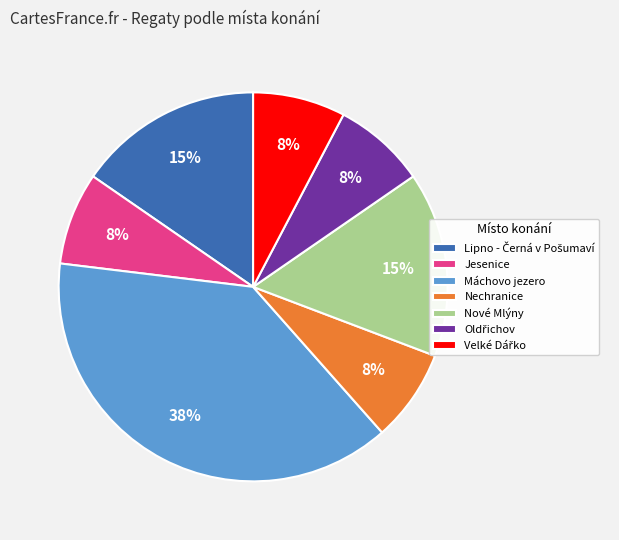

Which category has the biggest portion of the pie?

Máchovo jezero